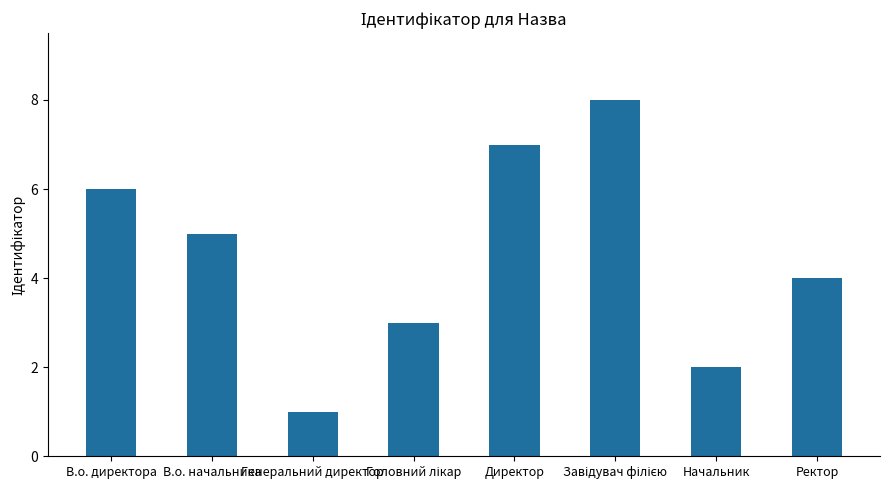

The value at Начальник is 1. True or false?

False